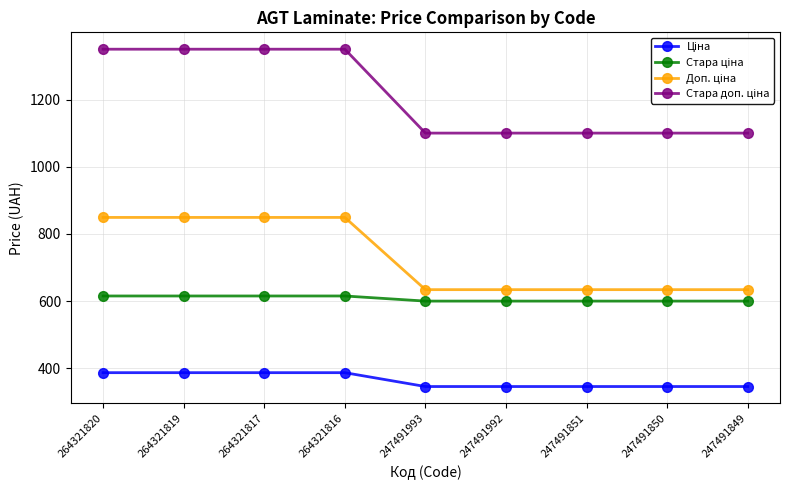

How many lines are shown in the chart?

4